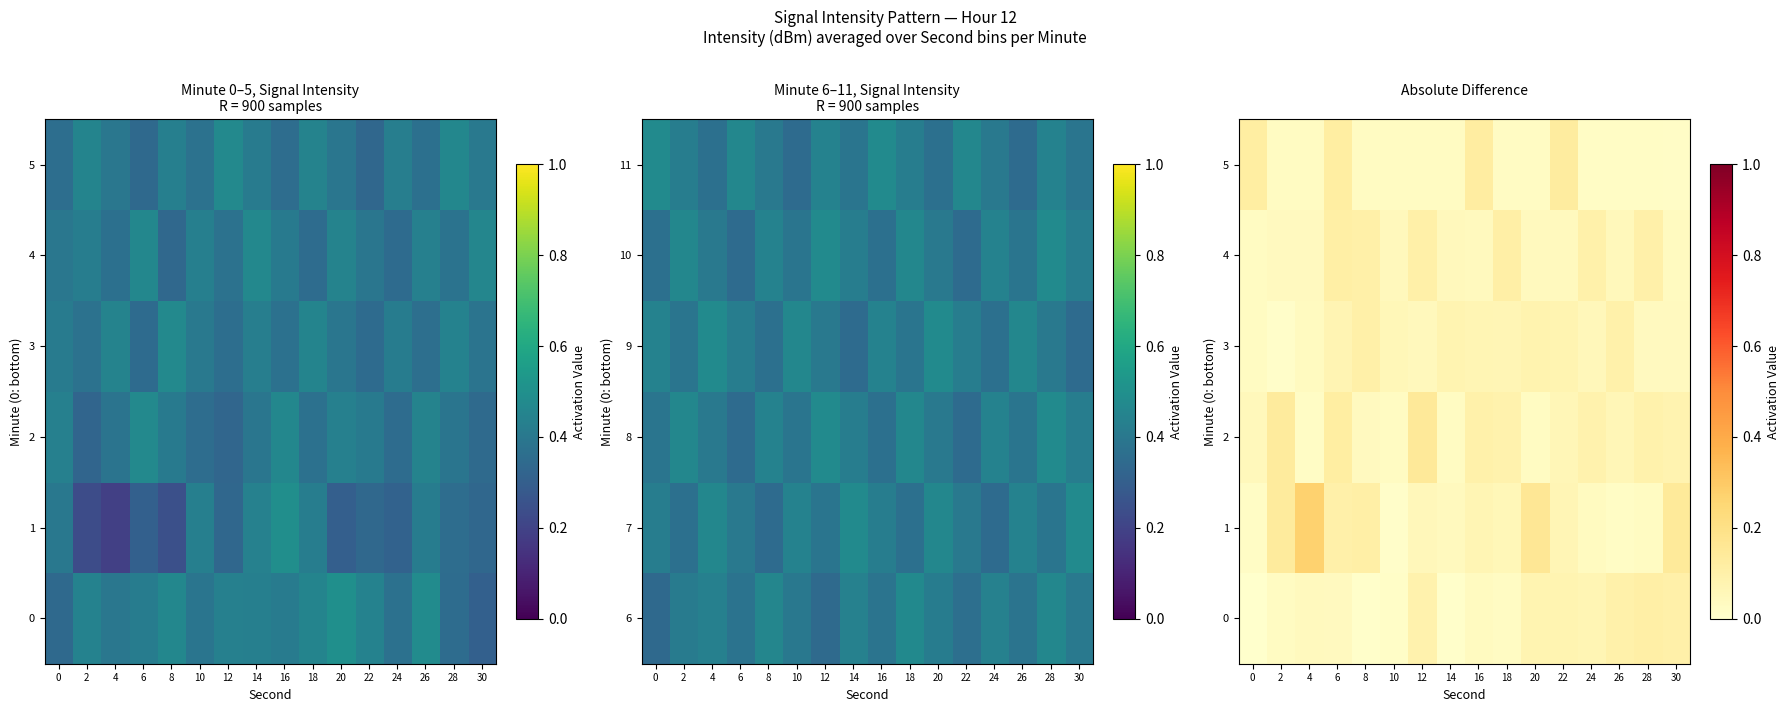

What is the spread (max minus min) of values at 0?

0.1